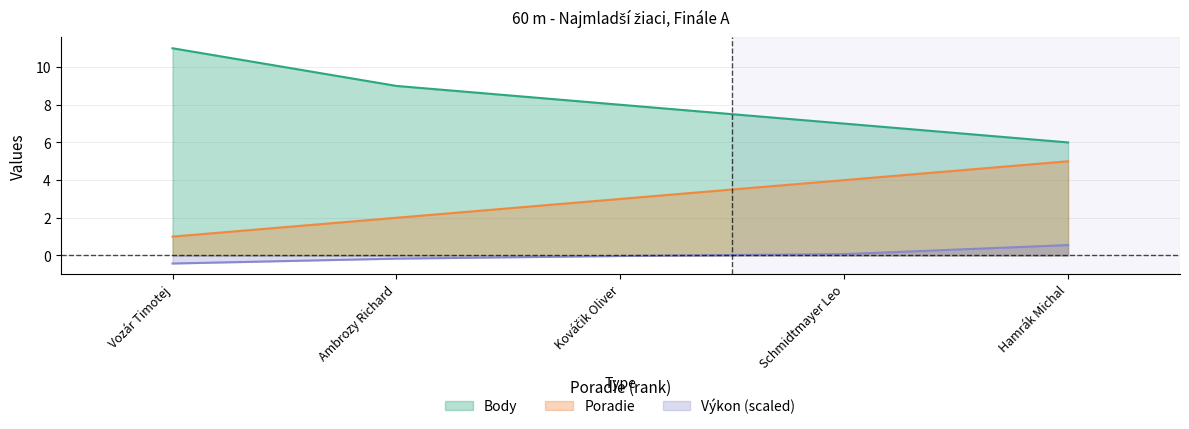

How many categories are shown in the chart?

5